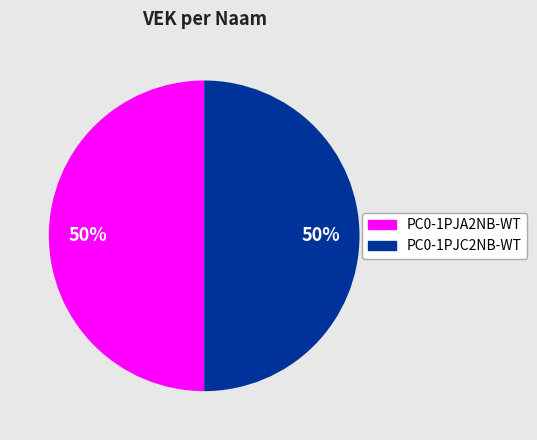

To the nearest percent, what is the average slice percentage?

50%